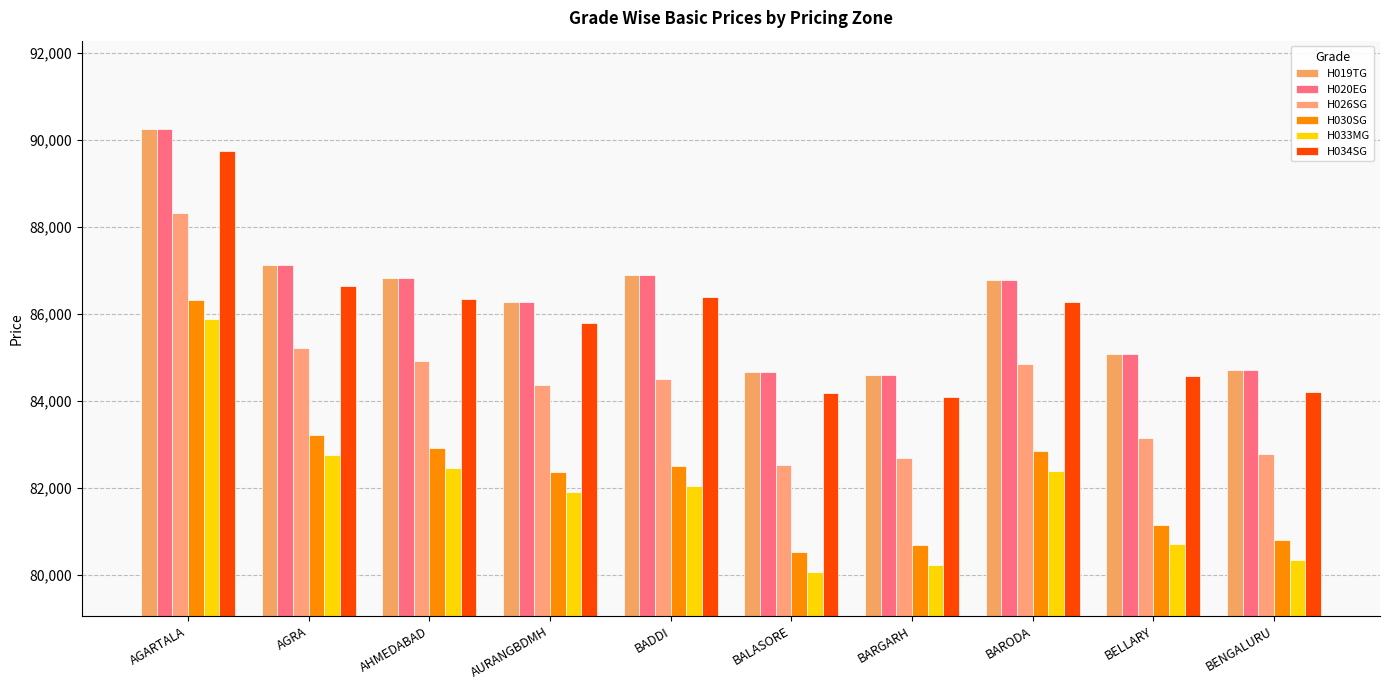

What is the approximate value of H019TG at AGARTALA, to the nearest 100?

90200